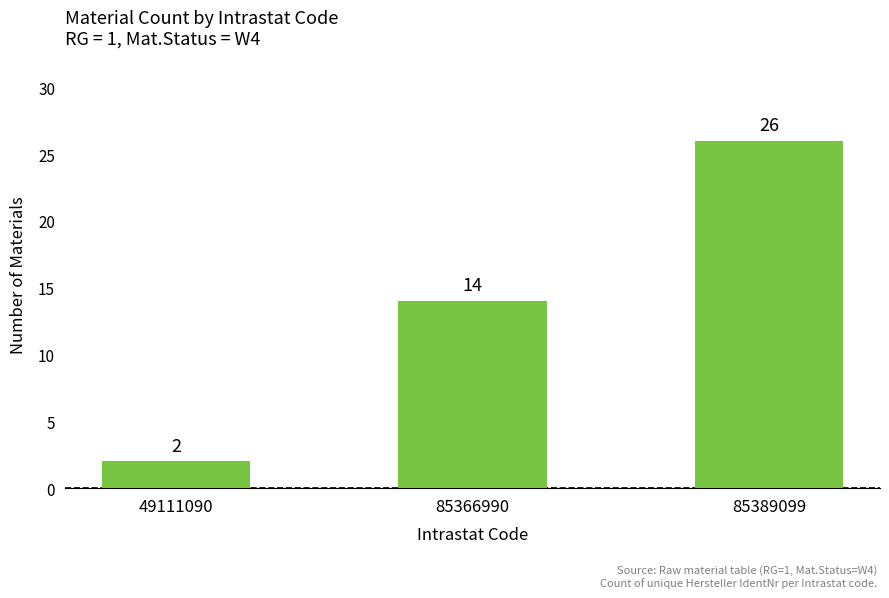

Reading left to right, extract all data points from this chart.

2	14	26